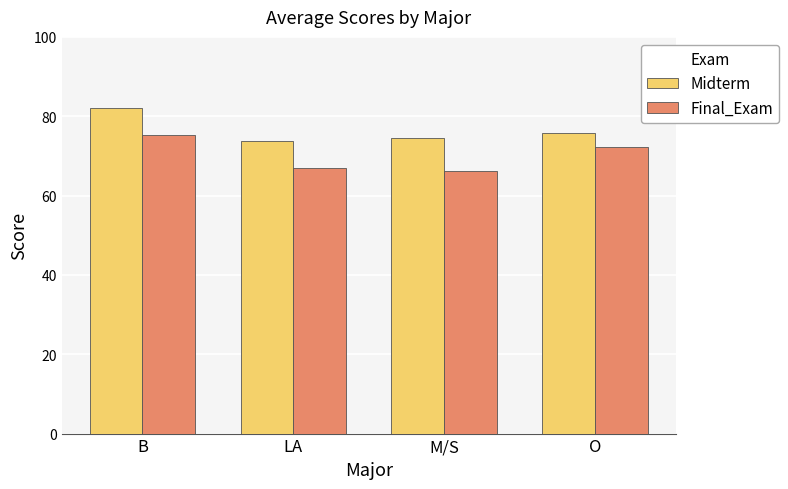

How many bars are there in each group?

2